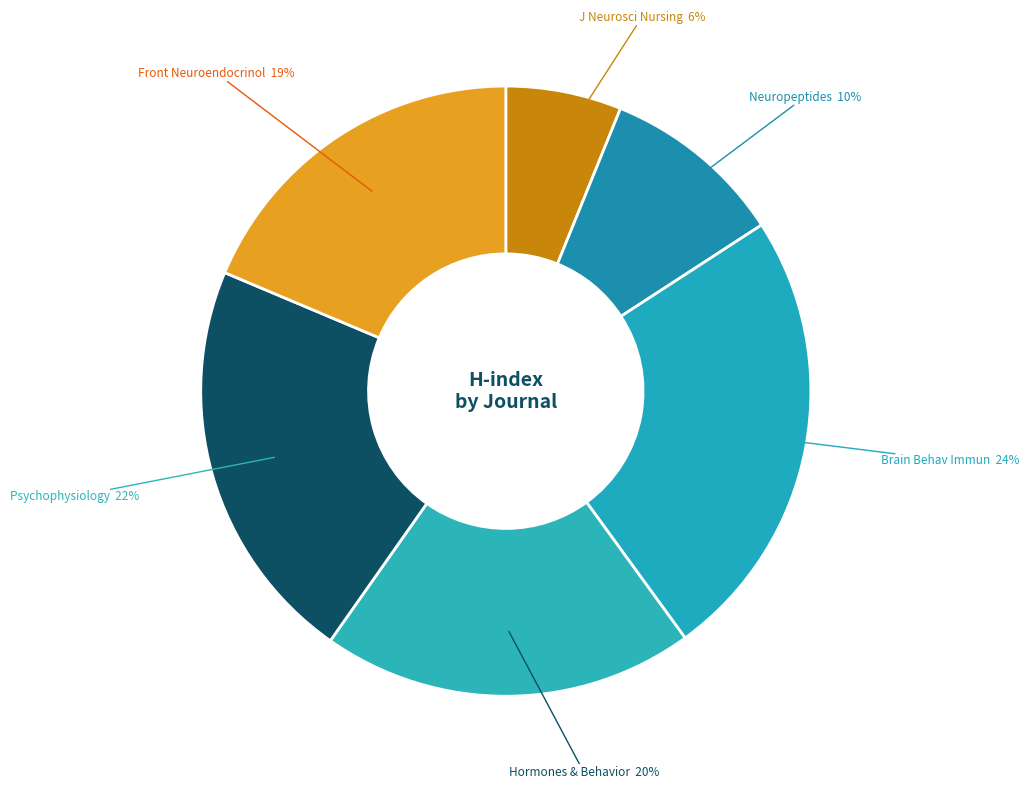

How many segments does this pie chart have?

6